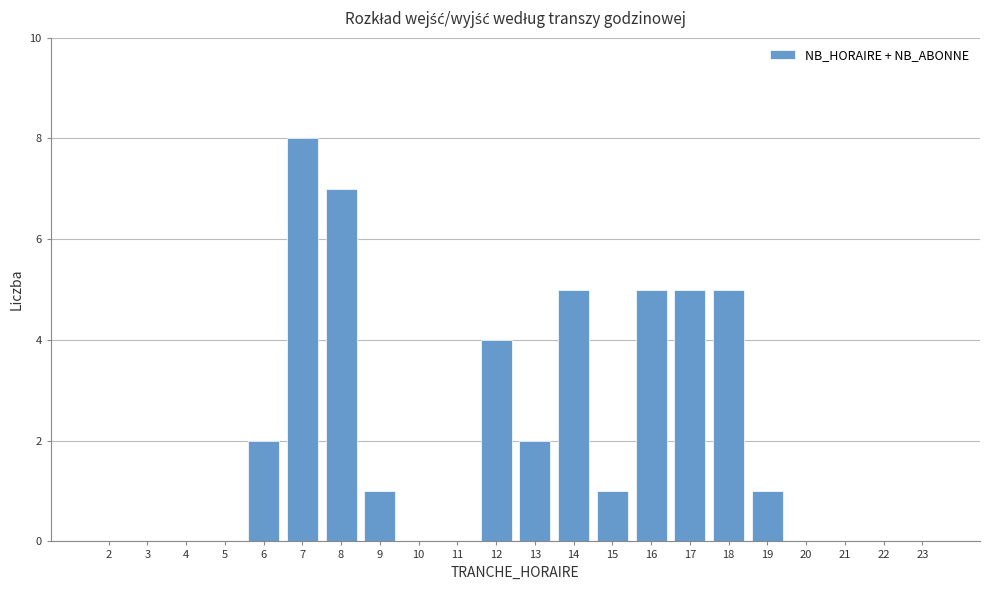

Reading right to left, what are all the values shown in this chart?

23=0	22=0	21=0	20=0	19=1	18=5	17=5	16=5	15=1	14=5	13=2	12=4	11=0	10=0	9=1	8=7	7=8	6=2	5=0	4=0	3=0	2=0